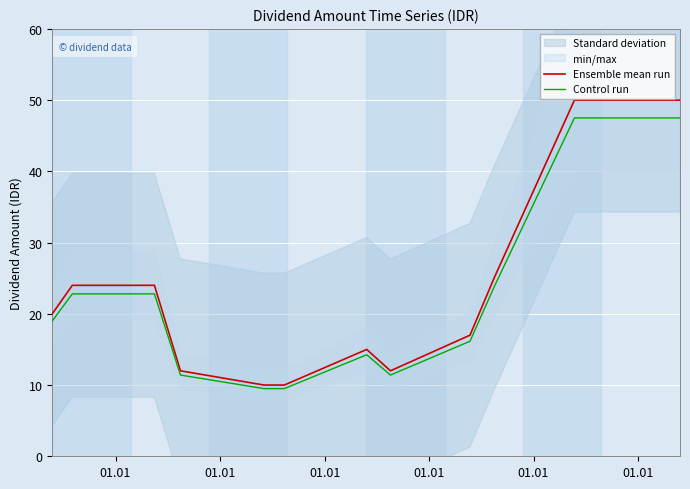

True or false: Control run and Ensemble mean run intersect in this chart.

False